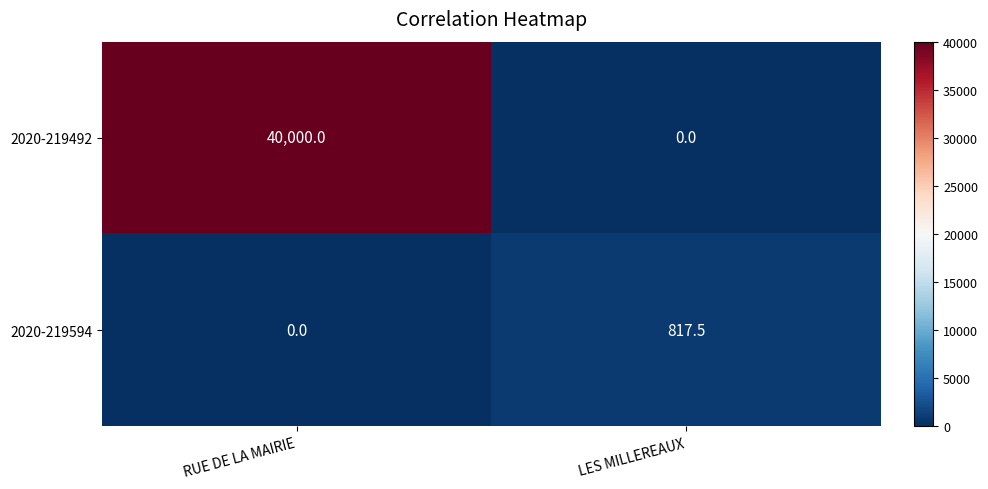

True or false: 2020-219594 has a value of 276.1 at LES MILLEREAUX.

False